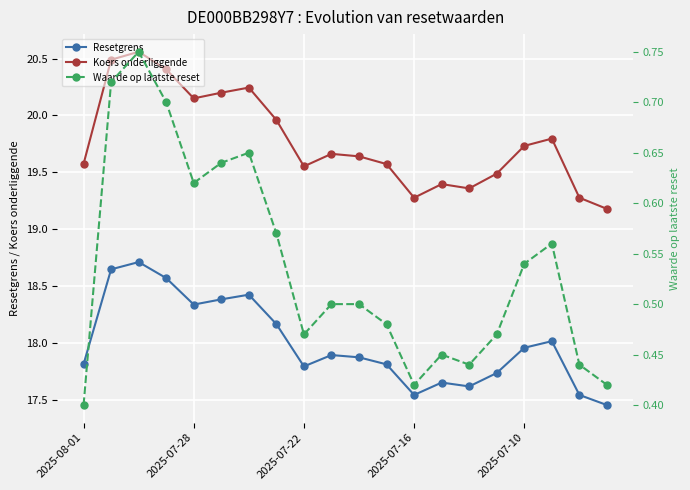

How many interior local valleys does the Koers onderliggende series have?

4